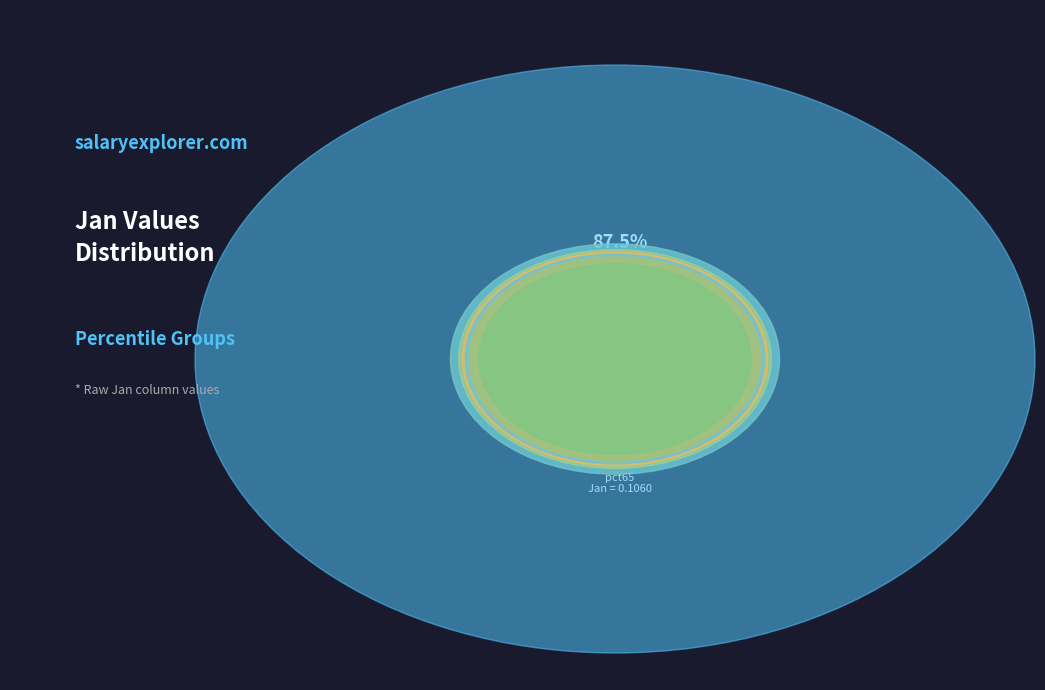

Count the number of slices in the pie.

10